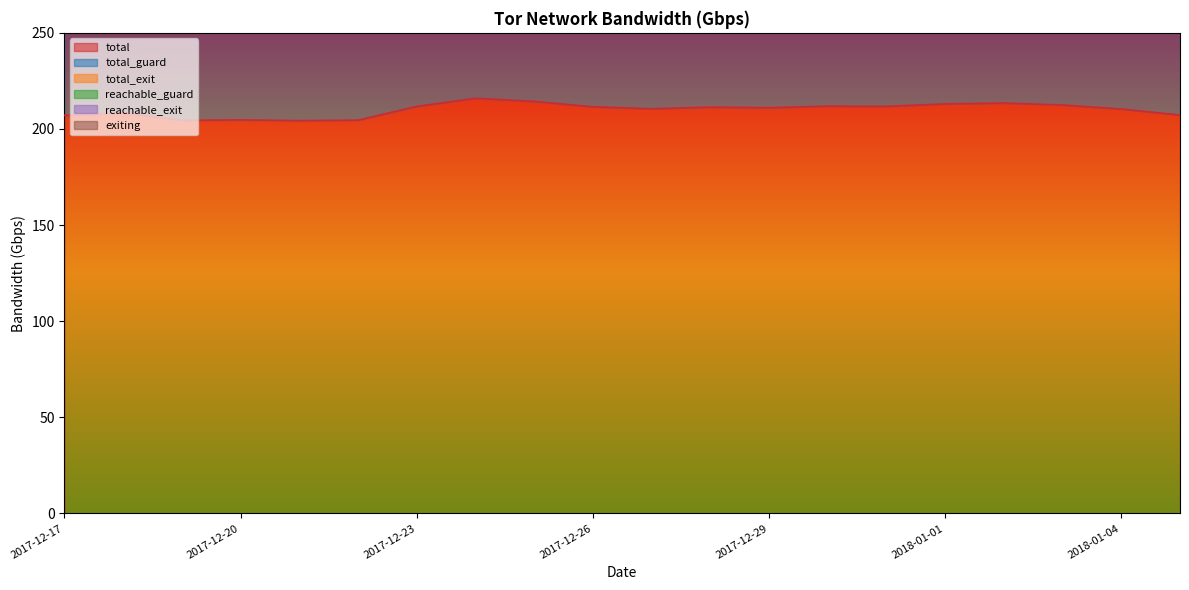

Where does the total series first go above 211?

2017-12-23